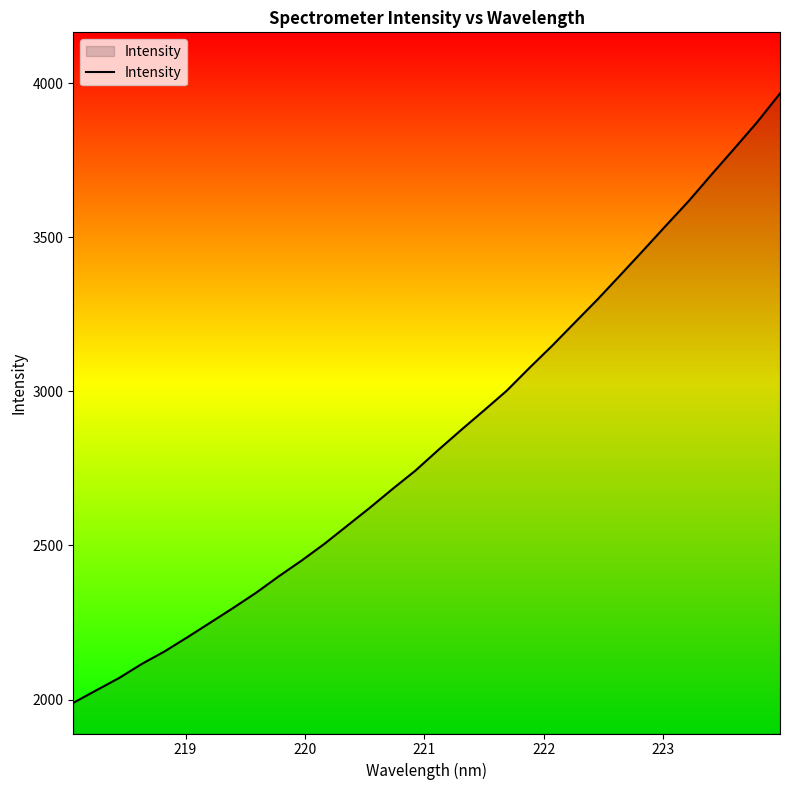

What is the difference between the maximum and minimum values?

1976.6